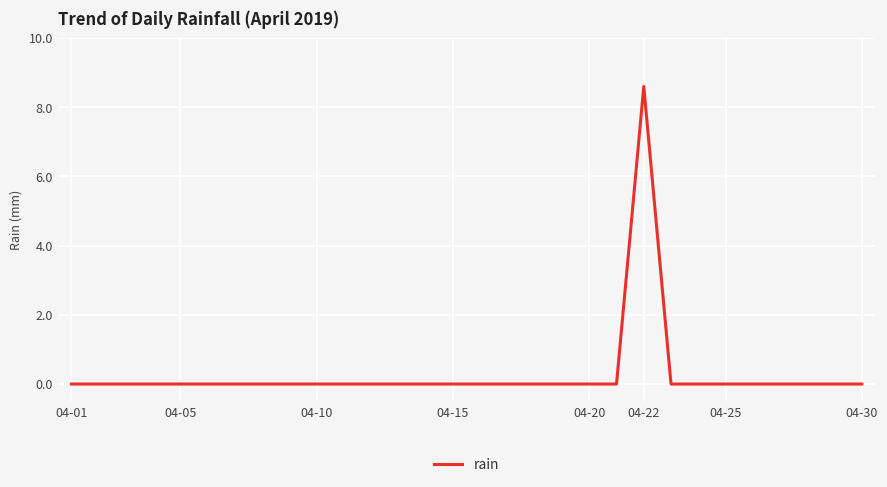

True or false: there are more than 0 points higher than both neighbors.

True